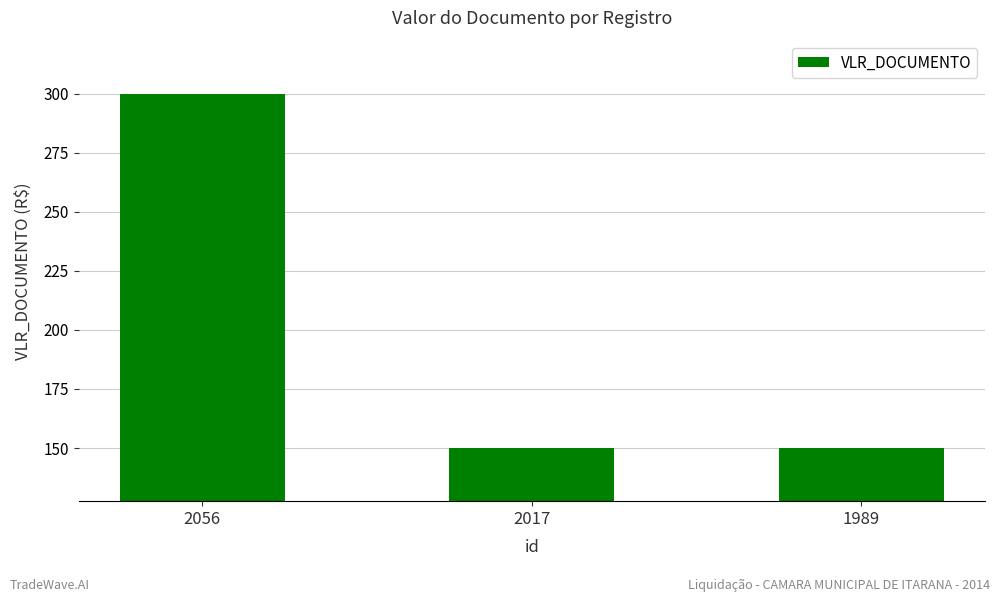

How many values are between 150 and 300?

3